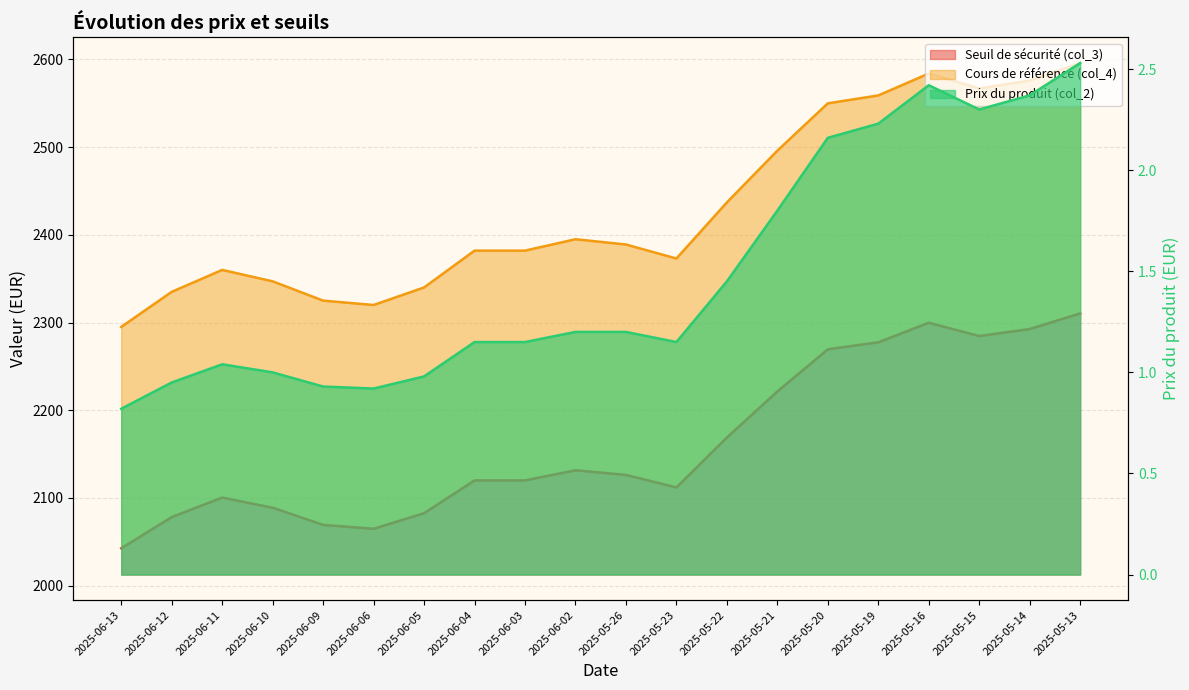

At which label does Cours de référence (col_4) reach its peak?

2025-05-13